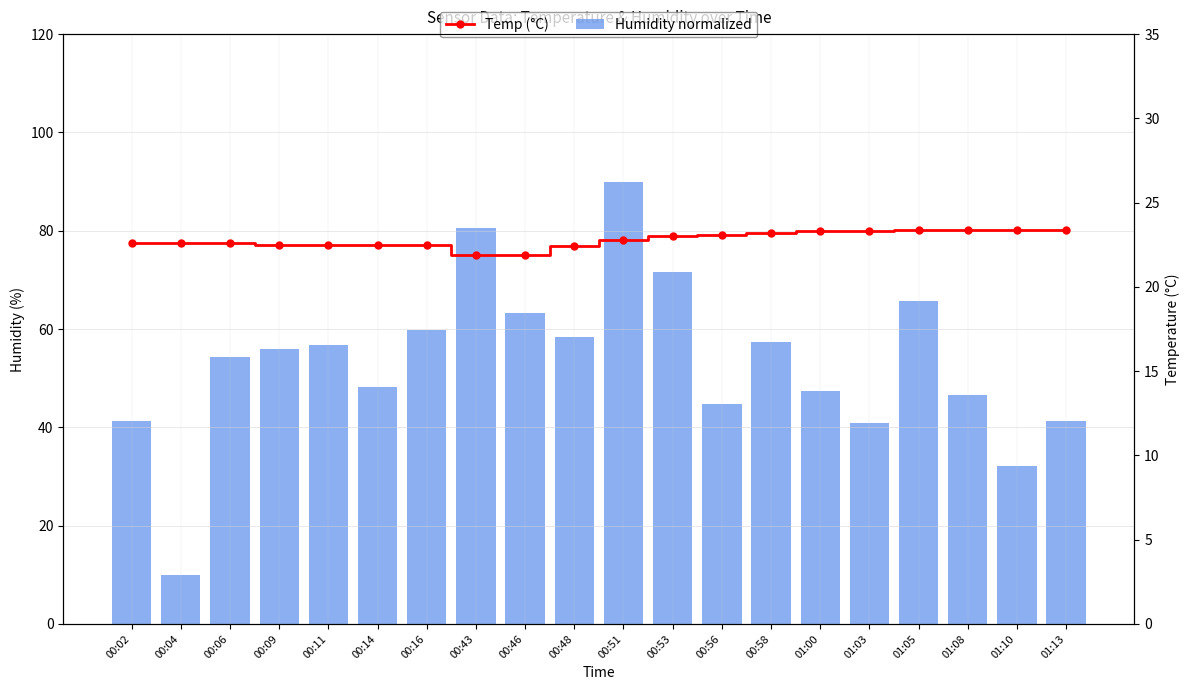

List the labels in order of Temp (°C) value, largest first.

01:05, 01:08, 01:10, 01:13, 01:00, 01:03, 00:58, 00:56, 00:53, 00:51, 00:02, 00:04, 00:06, 00:09, 00:11, 00:14, 00:16, 00:48, 00:43, 00:46